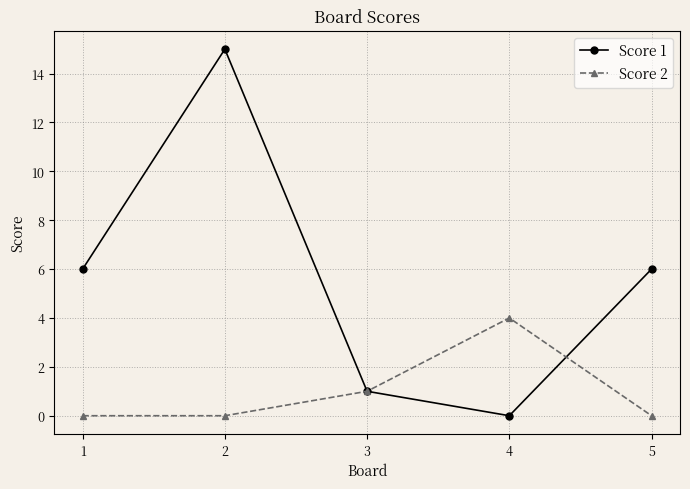

Is it true that Score 2 equals 0 at 5?

True